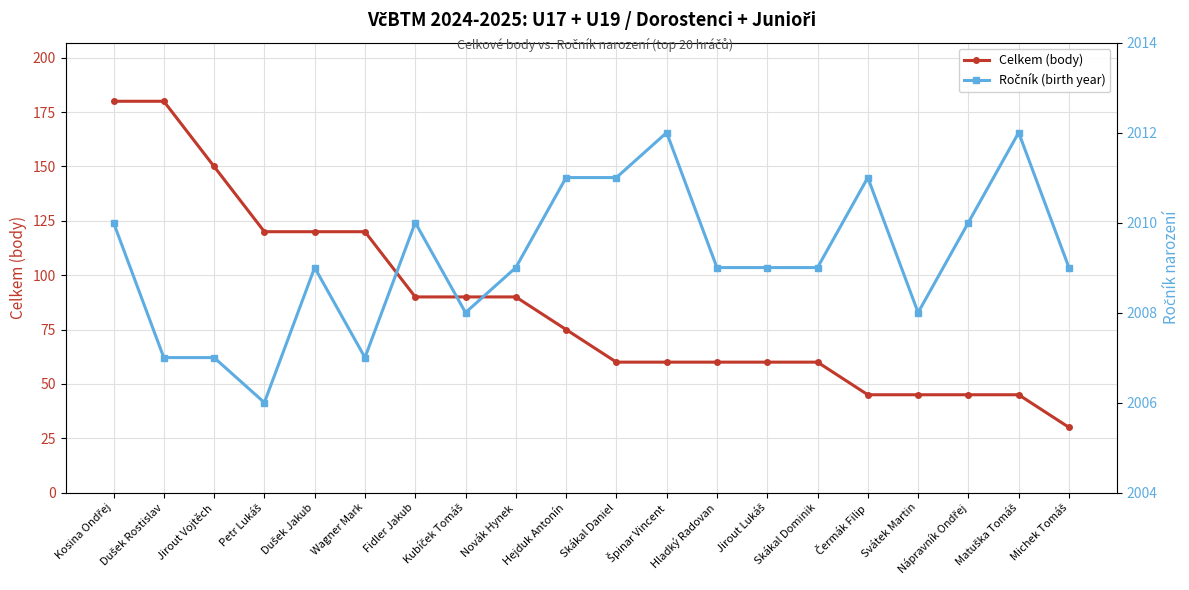

Which series has the largest range (max minus min)?

Celkem (body)